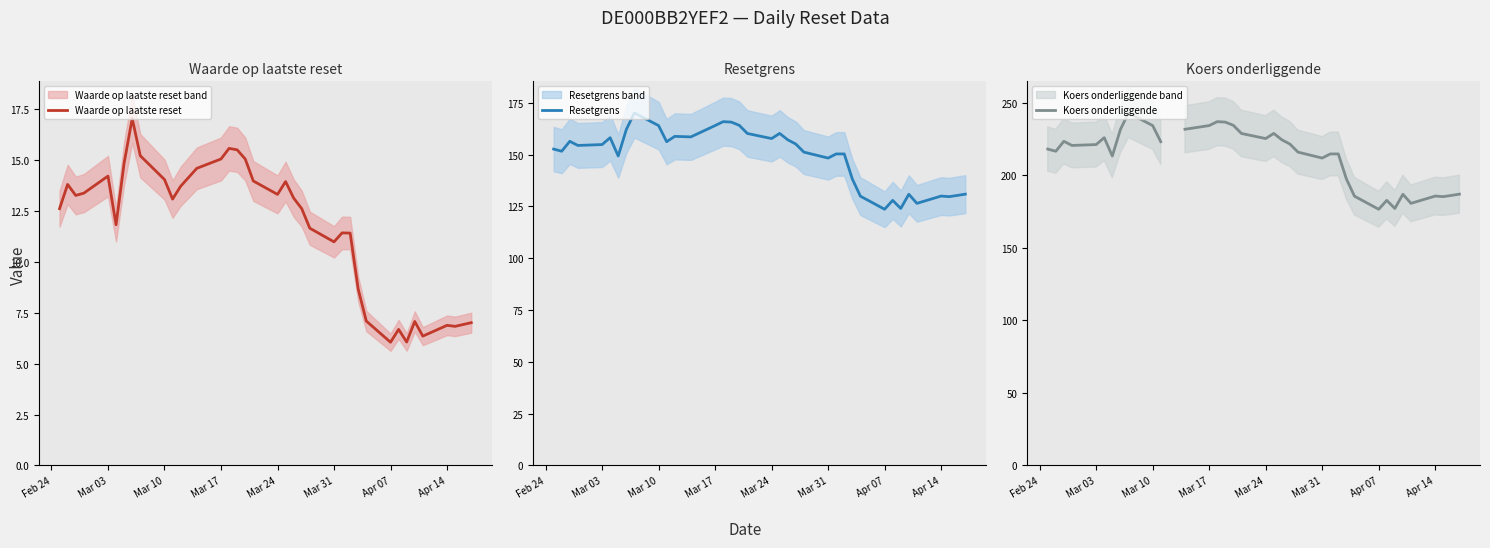

What is the maximum value for Waarde op laatste reset?

17.0